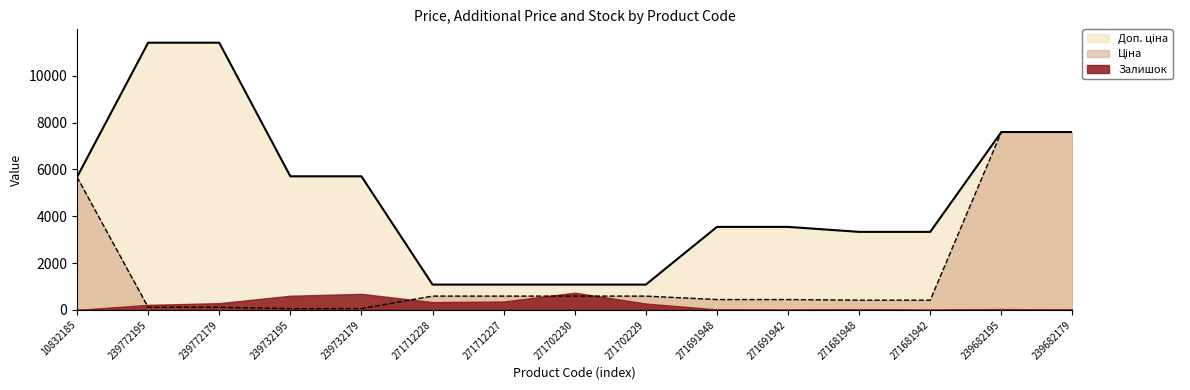

Where does the Ціна series first go above 443?

10832185